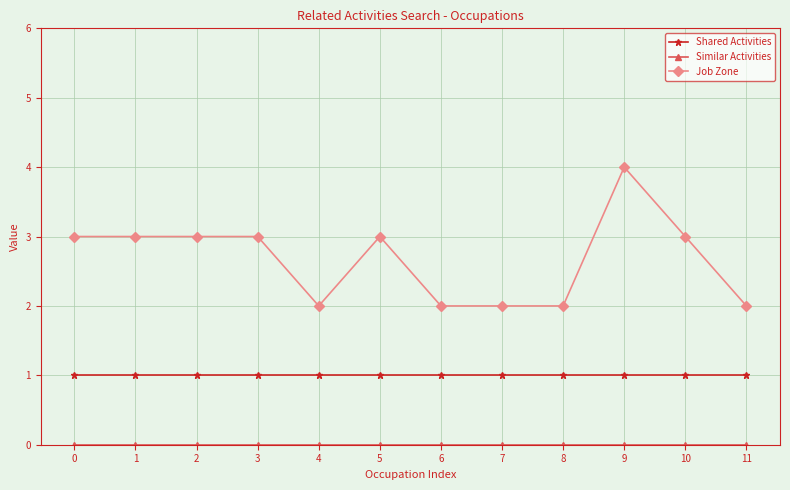

What is the value of the Shared Activities point at the 1st from the left?

1